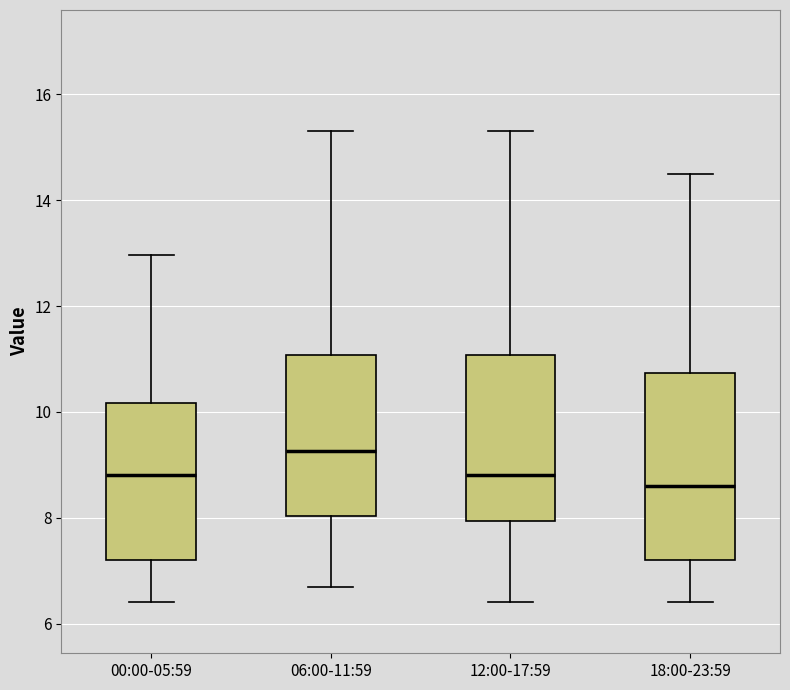

Comparing the boxes themselves (not the whiskers), which one is the tallest?

18:00-23:59